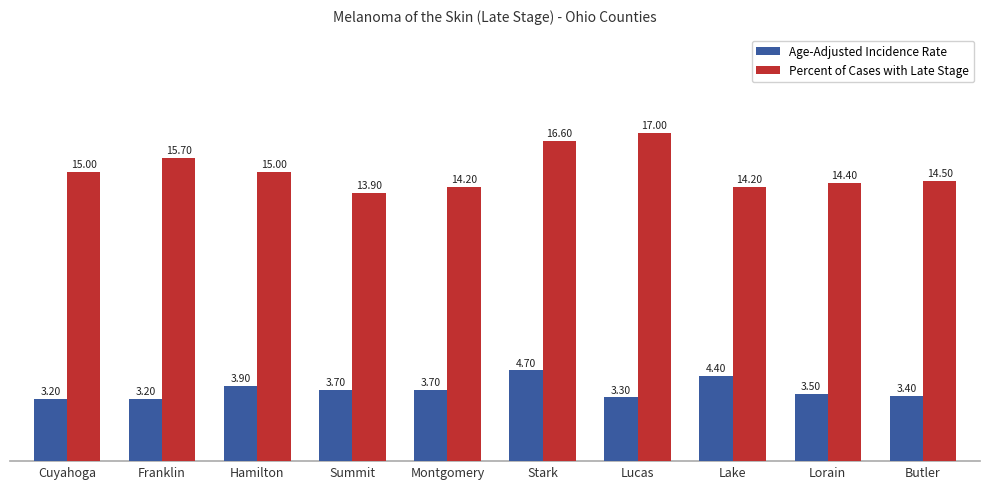

What is the sum of the Percent of Cases with Late Stage values at Butler and Hamilton?

29.5